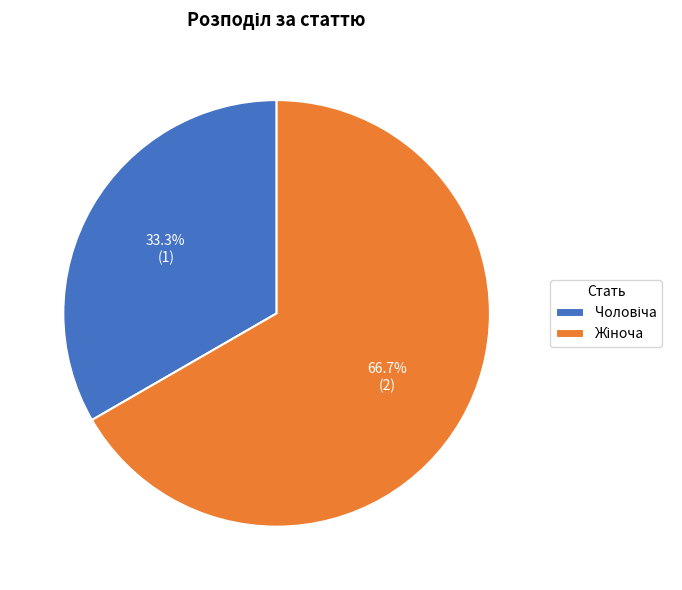

Rank the categories by value from highest to lowest.

Жіноча, Чоловіча